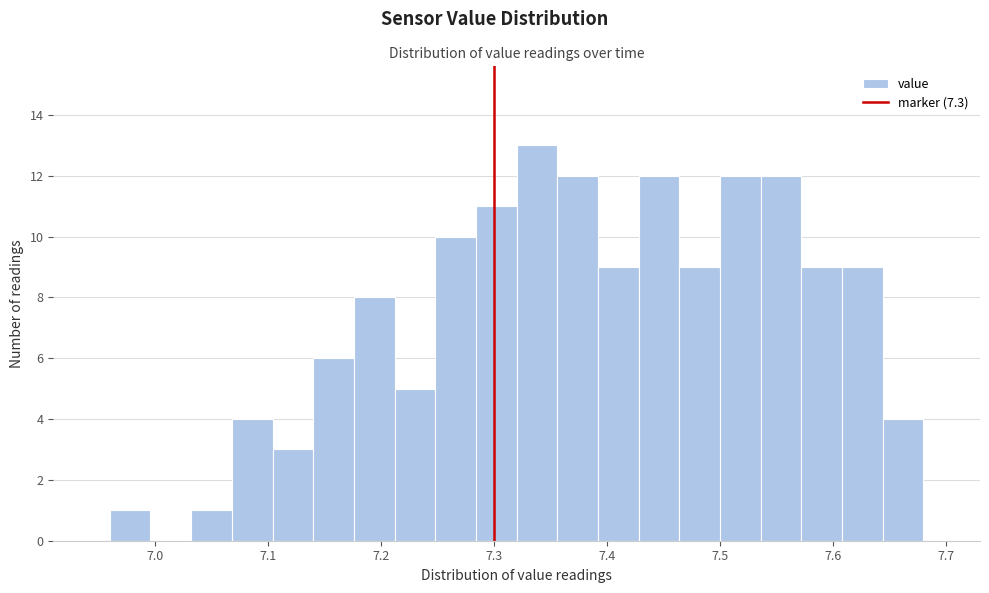

Read against the x-axis, roughly where is the centre of the tallest bar?

7.34